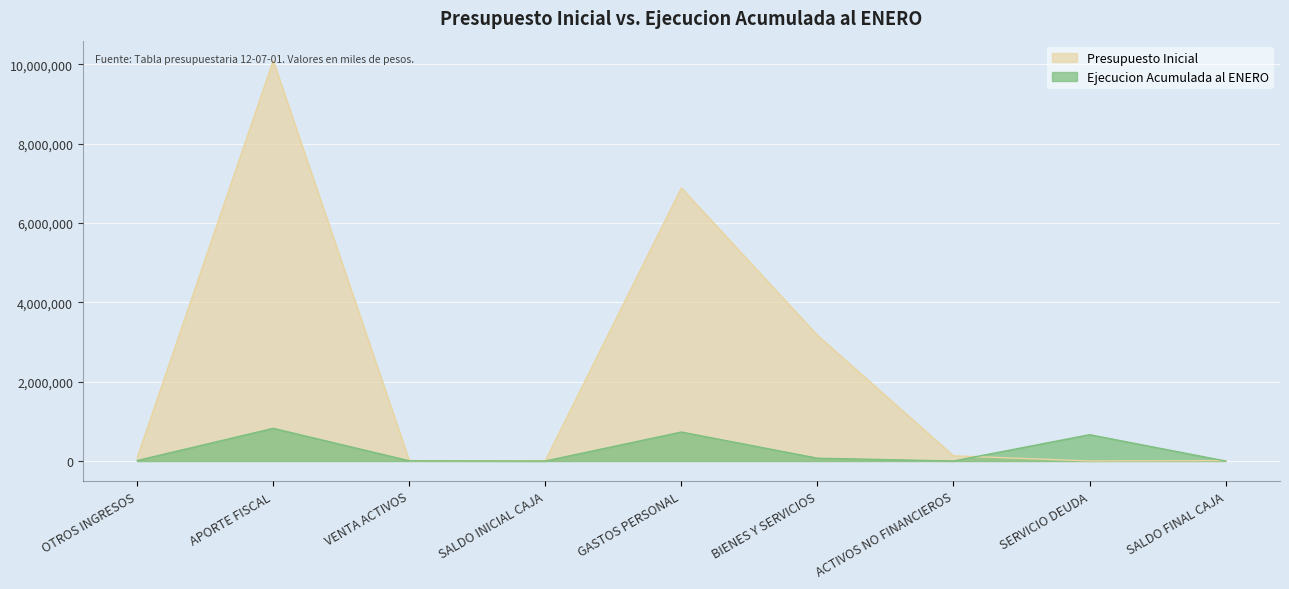

What is the lowest value of the Presupuesto Inicial series?

1000